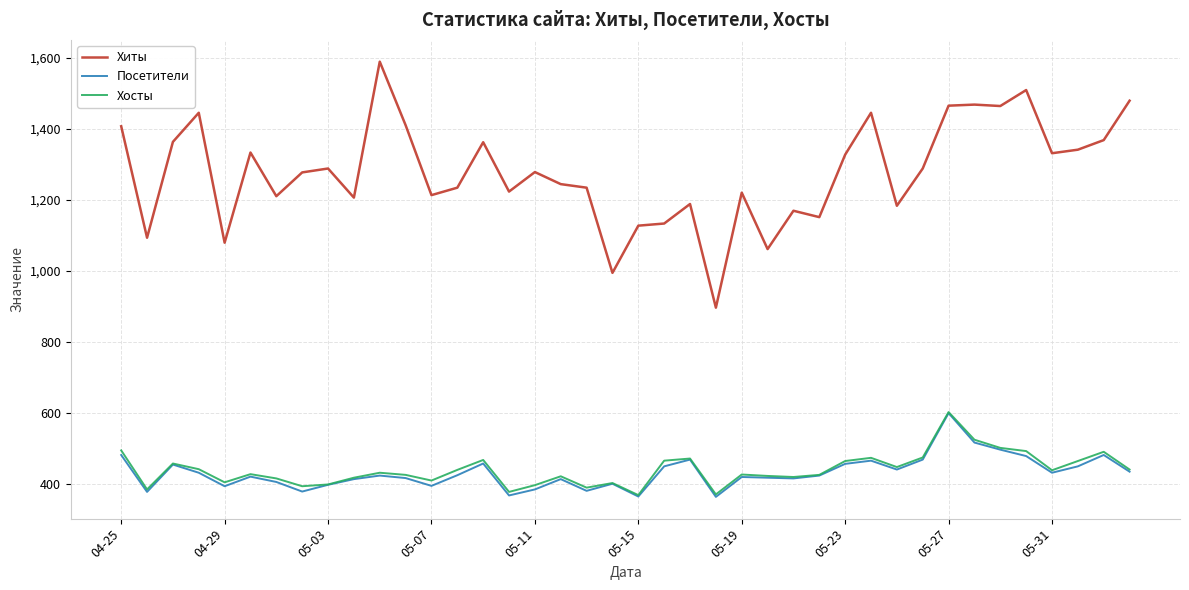

What is the difference between the second highest and second lowest values in the Посетители series?

152